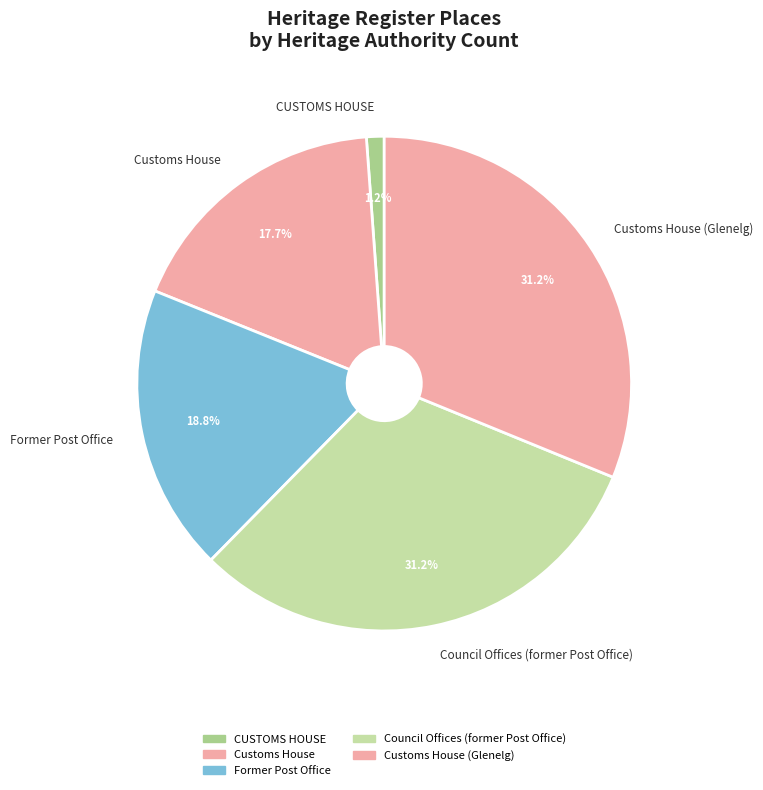

How much of the chart is everything except Council Offices (former Post Office)?

68.8%